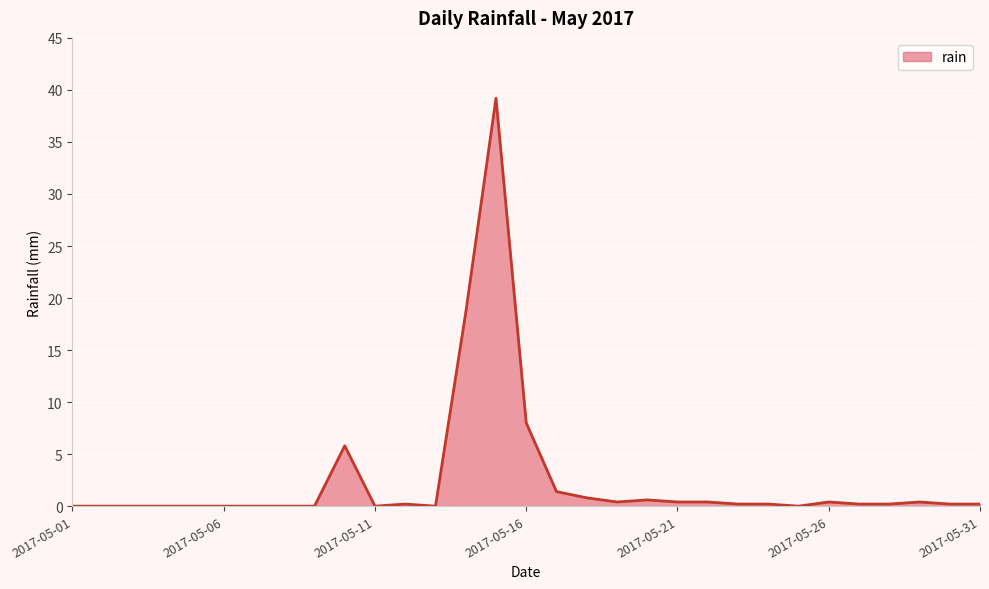

True or false: the data has more than 0 interior local peaks.

True